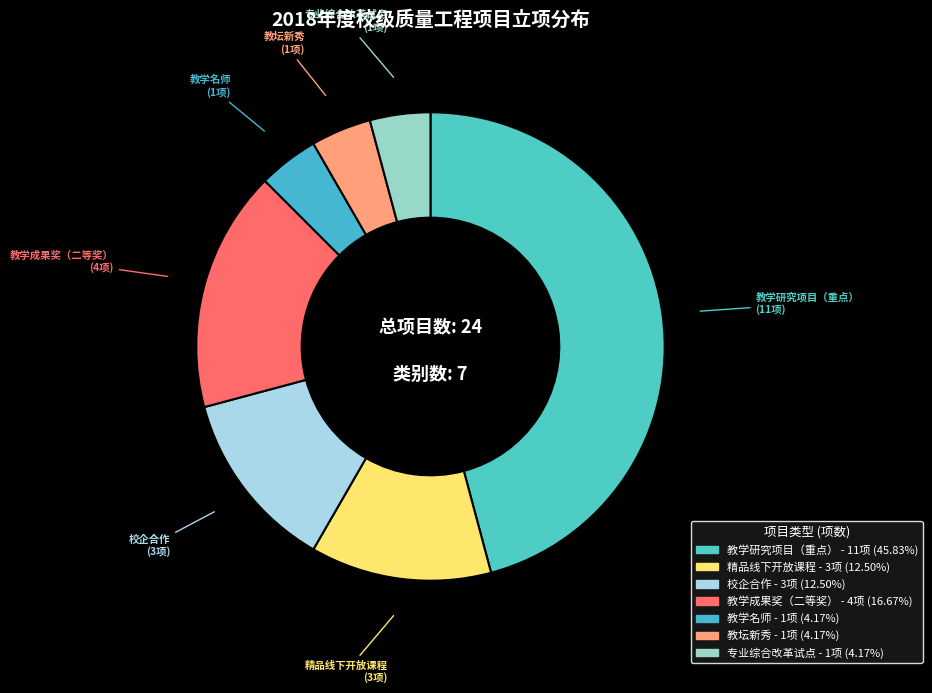

Which has a higher value, 教学名师 or 精品线下开放课程?

精品线下开放课程